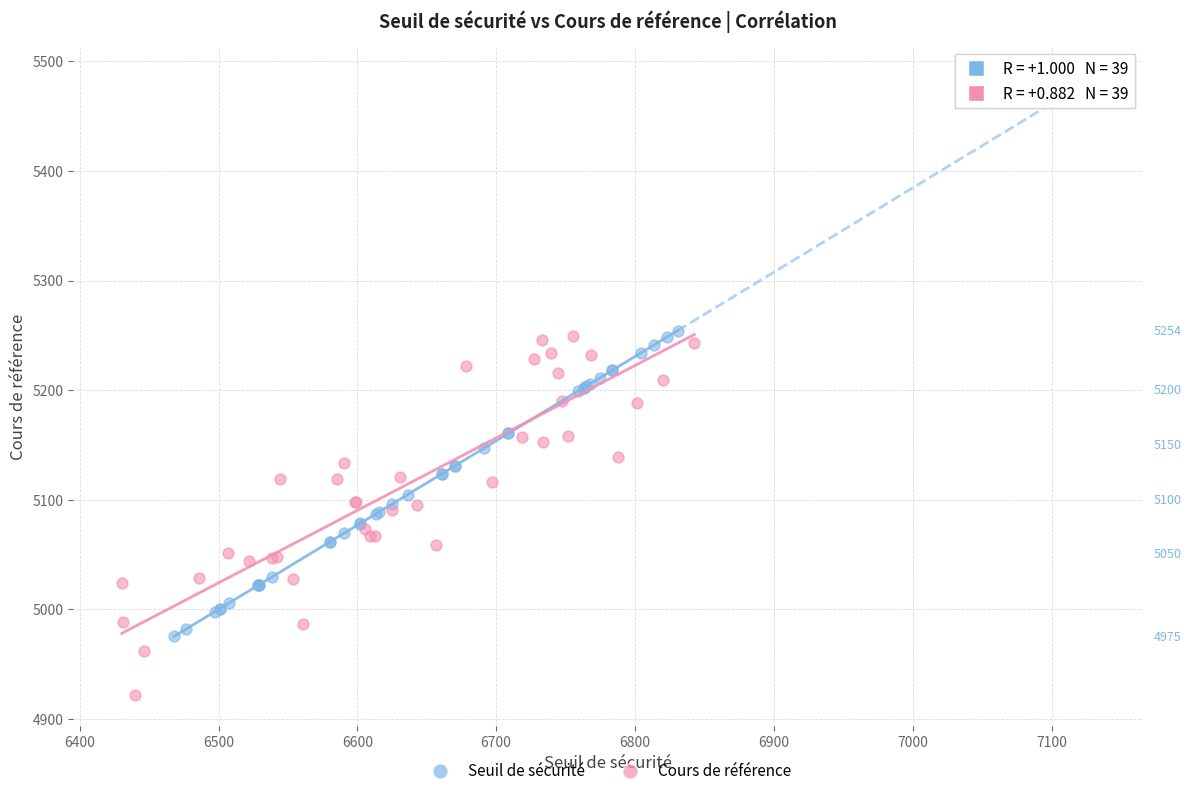

Which series contains the lowest Y value?

Cours de référence